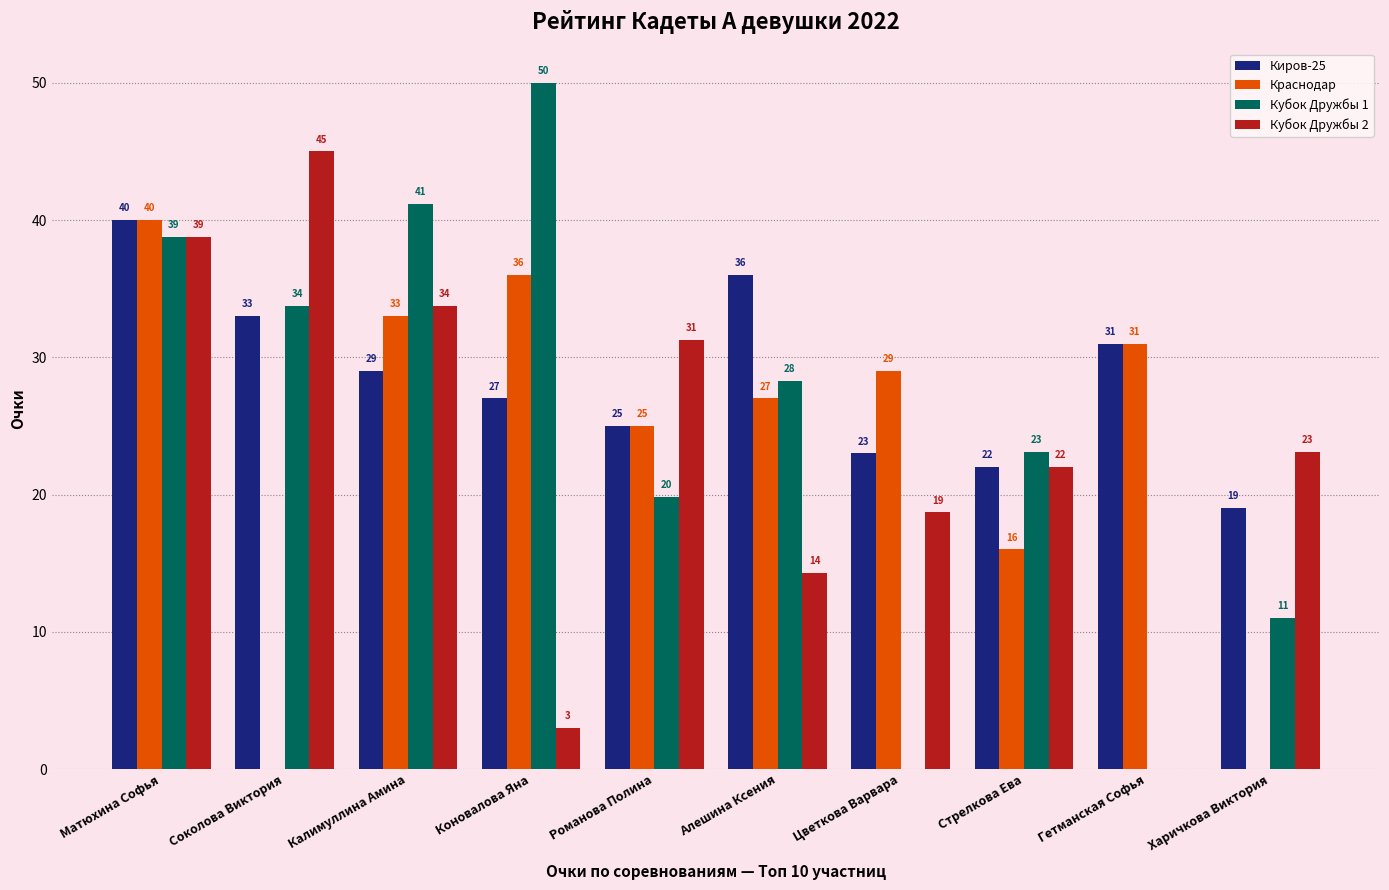

Is it true that Киров-25 equals 62.0 at Матюхина Софья?

False